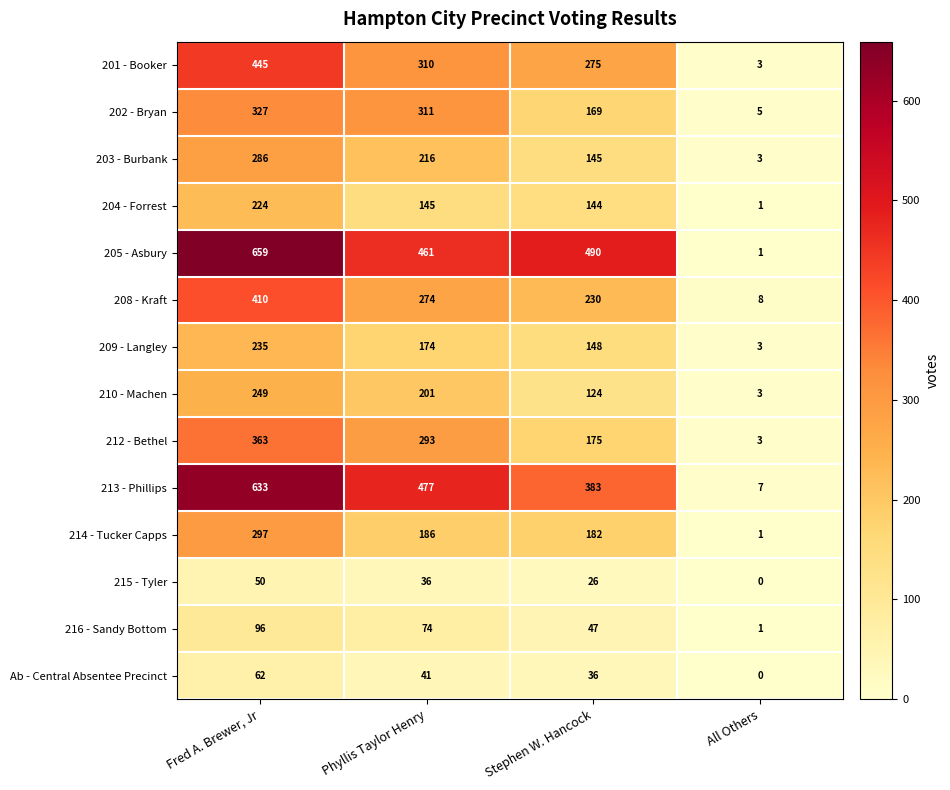

Between Phyllis Taylor Henry and All Others, which series saw the biggest shift?

213 - Phillips